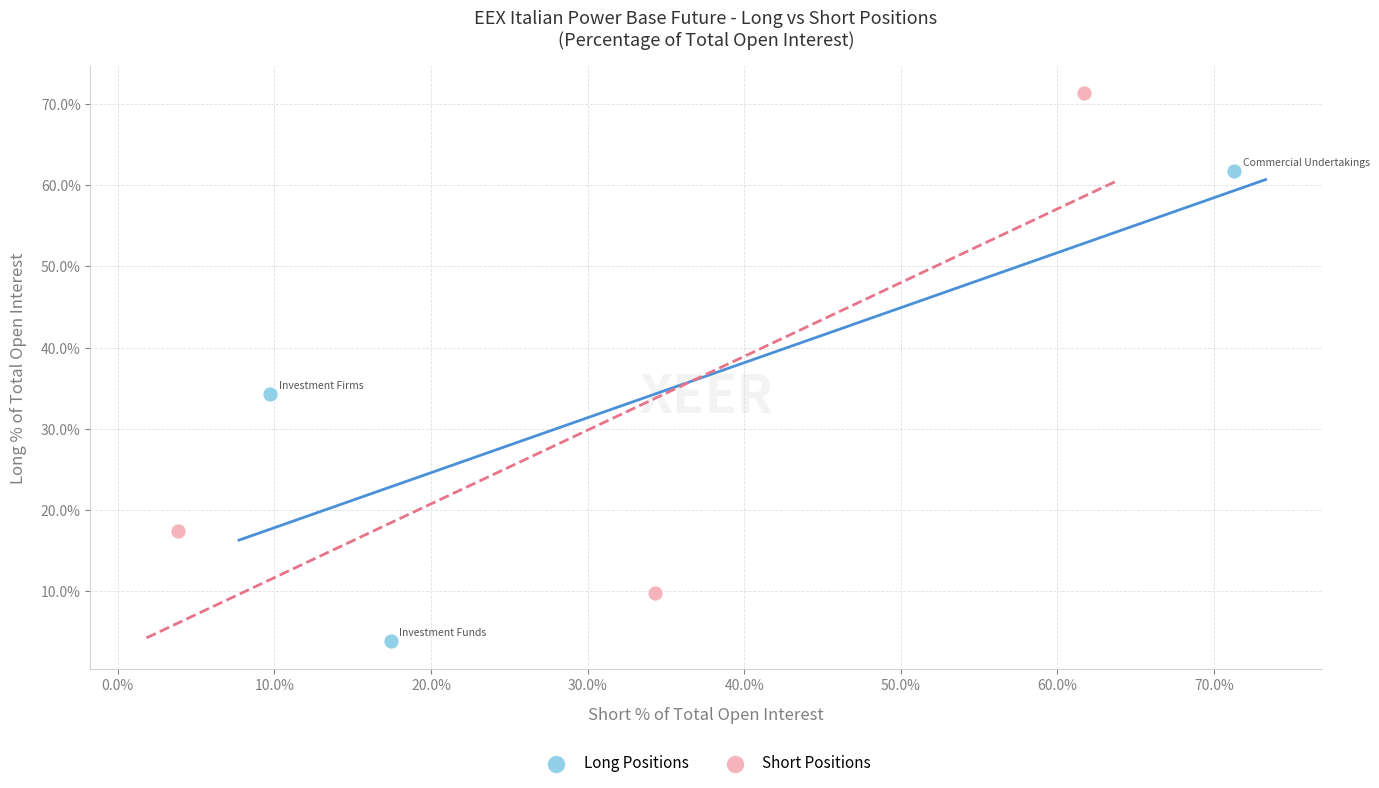

Which series reaches the minimum Y coordinate?

Long Positions